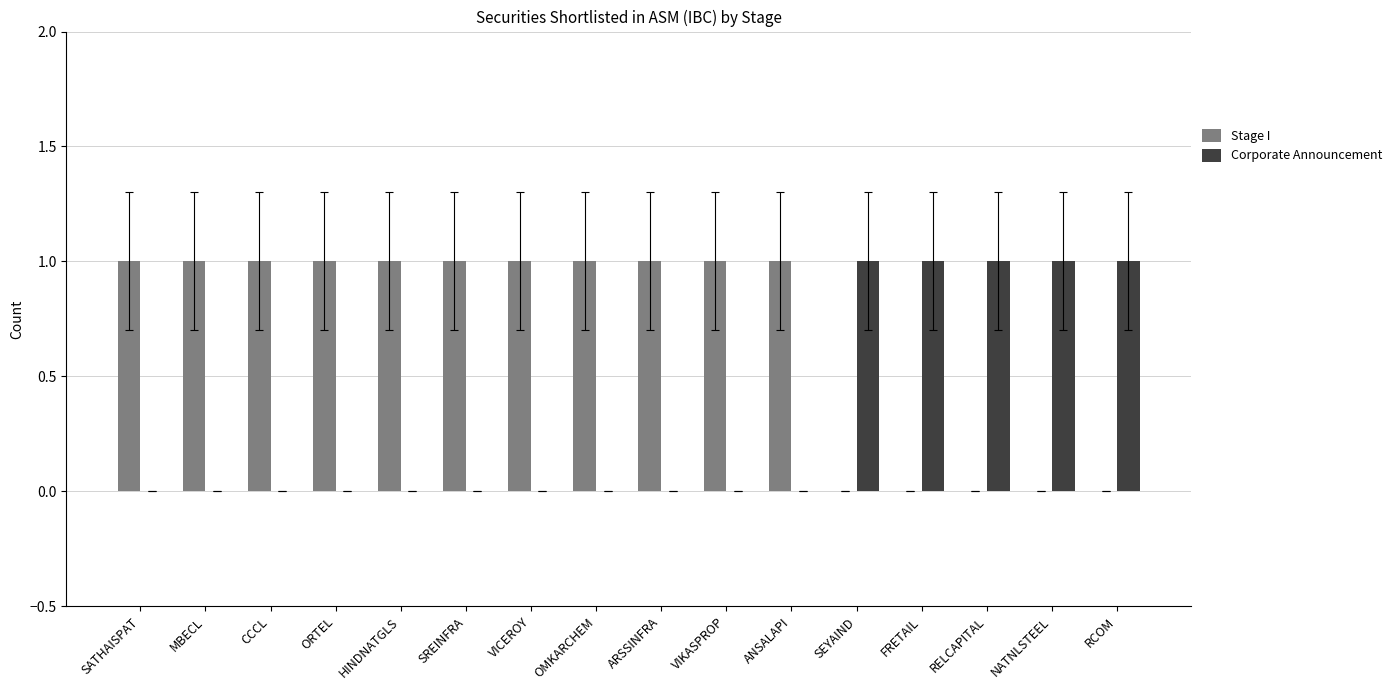

Does the chart contain stacked bars?

No